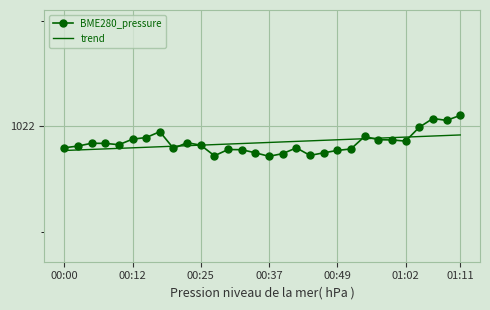

What are all the series names shown in the legend?

BME280_pressure, trend